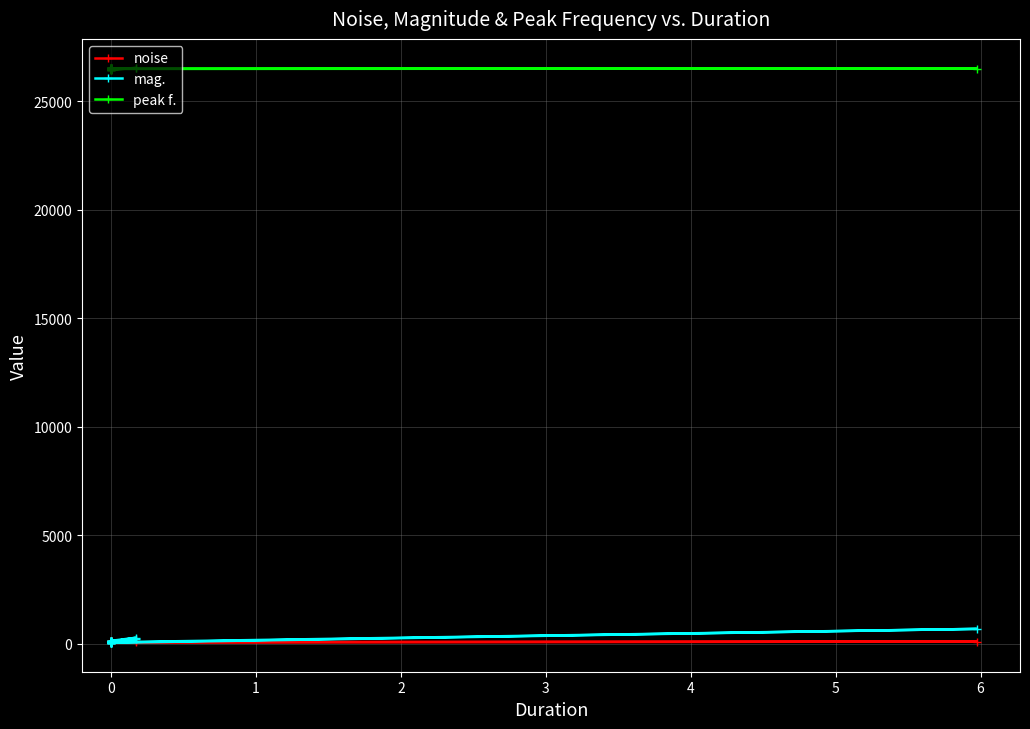

What is the sum of the mag. values at 21 and 32?

209.6